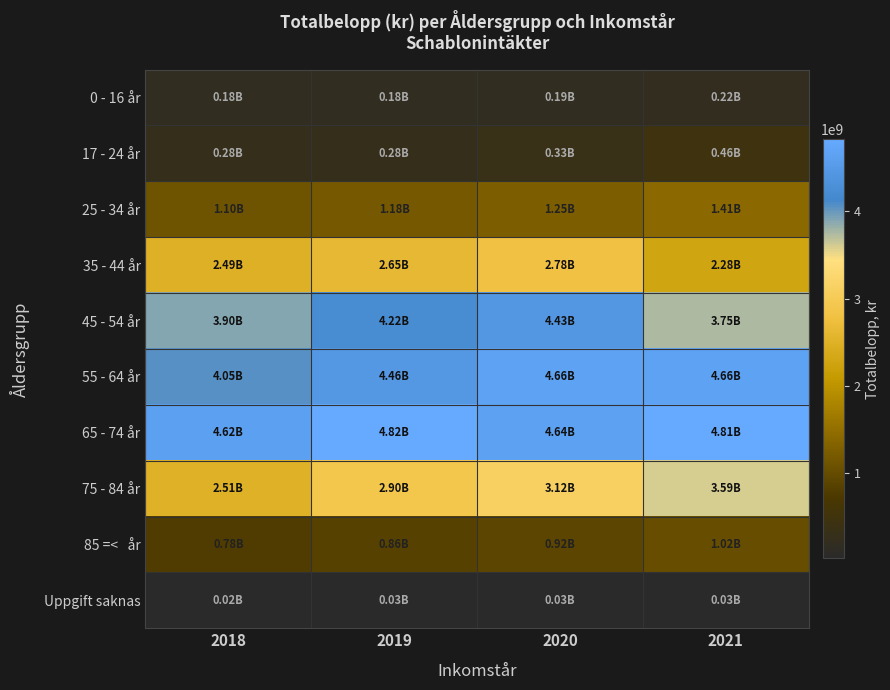

Between 2018 and 2020, which is larger?

2020